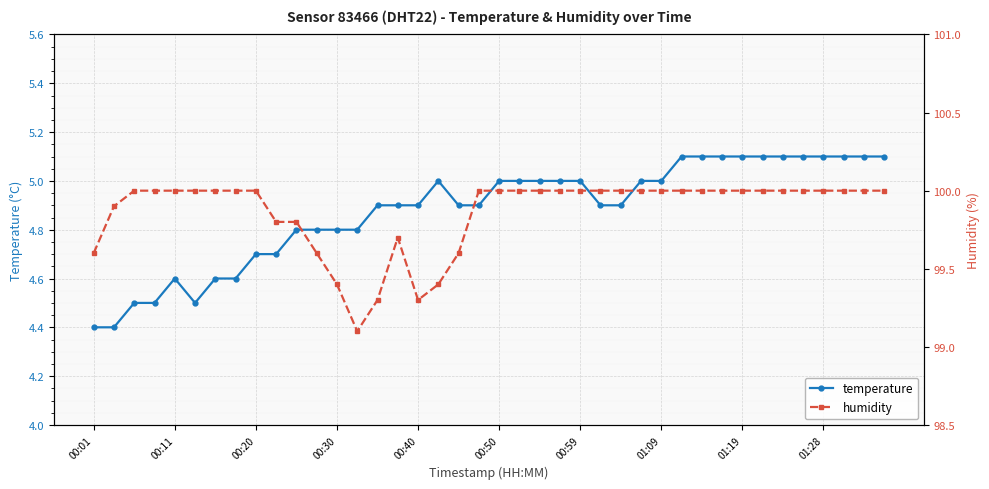

Which series has the largest total across all categories?

humidity